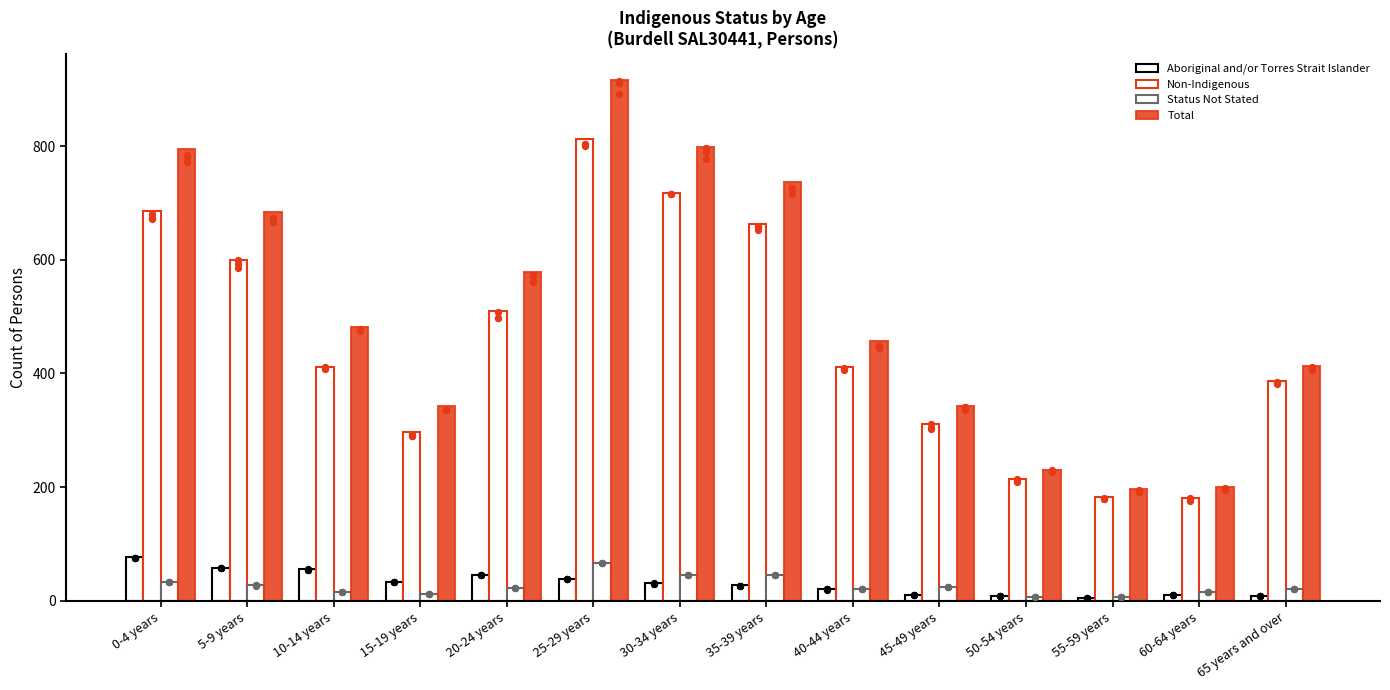

Which series contains the lowest Y value?

Aboriginal and/or Torres Strait Islander